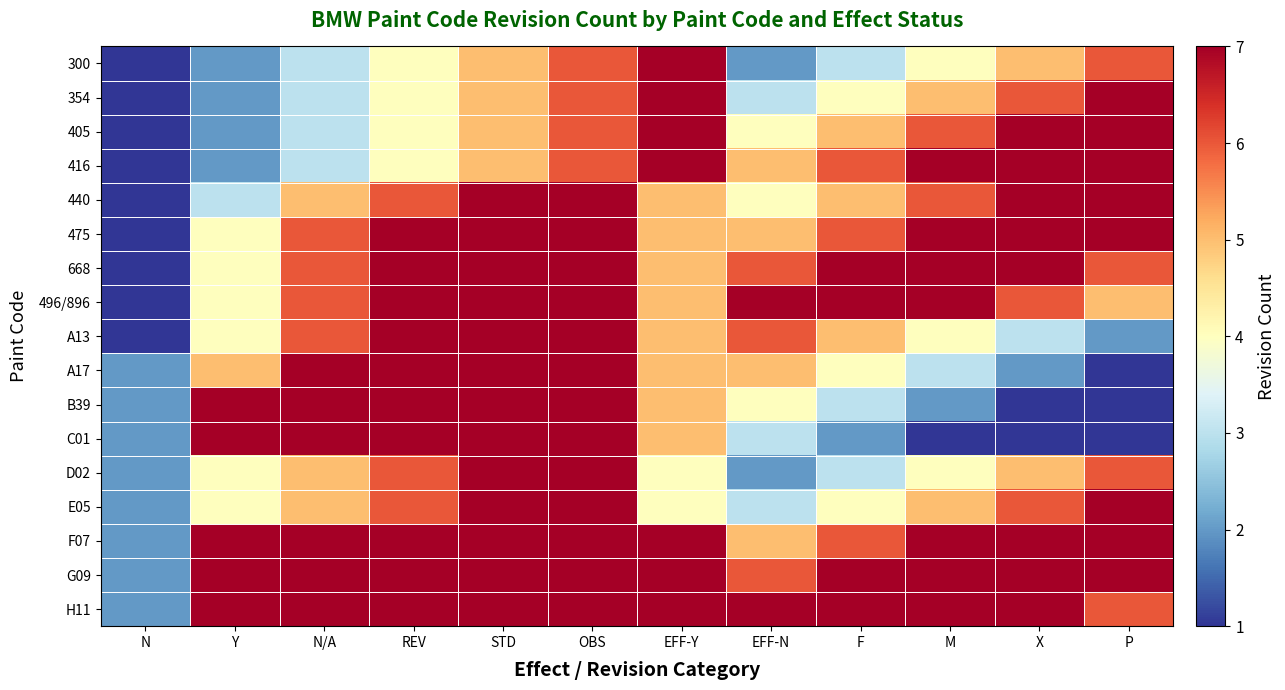

Reading left to right, transcribe all the data shown in this chart.

300: N=1	Y=2	N/A=3	REV=4	STD=5	OBS=6	EFF-Y=7	EFF-N=2	F=3	M=4	X=5	P=6
354: N=1	Y=2	N/A=3	REV=4	STD=5	OBS=6	EFF-Y=7	EFF-N=3	F=4	M=5	X=6	P=7
405: N=1	Y=2	N/A=3	REV=4	STD=5	OBS=6	EFF-Y=7	EFF-N=4	F=5	M=6	X=7	P=7
416: N=1	Y=2	N/A=3	REV=4	STD=5	OBS=6	EFF-Y=7	EFF-N=5	F=6	M=7	X=7	P=7
440: N=1	Y=3	N/A=5	REV=6	STD=7	OBS=7	EFF-Y=5	EFF-N=4	F=5	M=6	X=7	P=7
475: N=1	Y=4	N/A=6	REV=7	STD=7	OBS=7	EFF-Y=5	EFF-N=5	F=6	M=7	X=7	P=7
668: N=1	Y=4	N/A=6	REV=7	STD=7	OBS=7	EFF-Y=5	EFF-N=6	F=7	M=7	X=7	P=6
496/896: N=1	Y=4	N/A=6	REV=7	STD=7	OBS=7	EFF-Y=5	EFF-N=7	F=7	M=7	X=6	P=5
A13: N=1	Y=4	N/A=6	REV=7	STD=7	OBS=7	EFF-Y=5	EFF-N=6	F=5	M=4	X=3	P=2
A17: N=2	Y=5	N/A=7	REV=7	STD=7	OBS=7	EFF-Y=5	EFF-N=5	F=4	M=3	X=2	P=1
B39: N=2	Y=7	N/A=7	REV=7	STD=7	OBS=7	EFF-Y=5	EFF-N=4	F=3	M=2	X=1	P=1
C01: N=2	Y=7	N/A=7	REV=7	STD=7	OBS=7	EFF-Y=5	EFF-N=3	F=2	M=1	X=1	P=1
D02: N=2	Y=4	N/A=5	REV=6	STD=7	OBS=7	EFF-Y=4	EFF-N=2	F=3	M=4	X=5	P=6
E05: N=2	Y=4	N/A=5	REV=6	STD=7	OBS=7	EFF-Y=4	EFF-N=3	F=4	M=5	X=6	P=7
F07: N=2	Y=7	N/A=7	REV=7	STD=7	OBS=7	EFF-Y=7	EFF-N=5	F=6	M=7	X=7	P=7
G09: N=2	Y=7	N/A=7	REV=7	STD=7	OBS=7	EFF-Y=7	EFF-N=6	F=7	M=7	X=7	P=7
H11: N=2	Y=7	N/A=7	REV=7	STD=7	OBS=7	EFF-Y=7	EFF-N=7	F=7	M=7	X=7	P=6